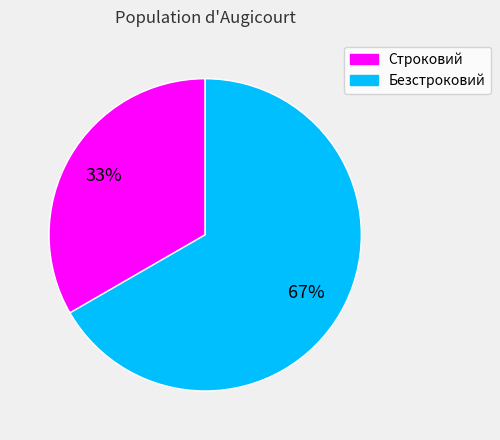

To the nearest percent, what is the average slice percentage?

50%